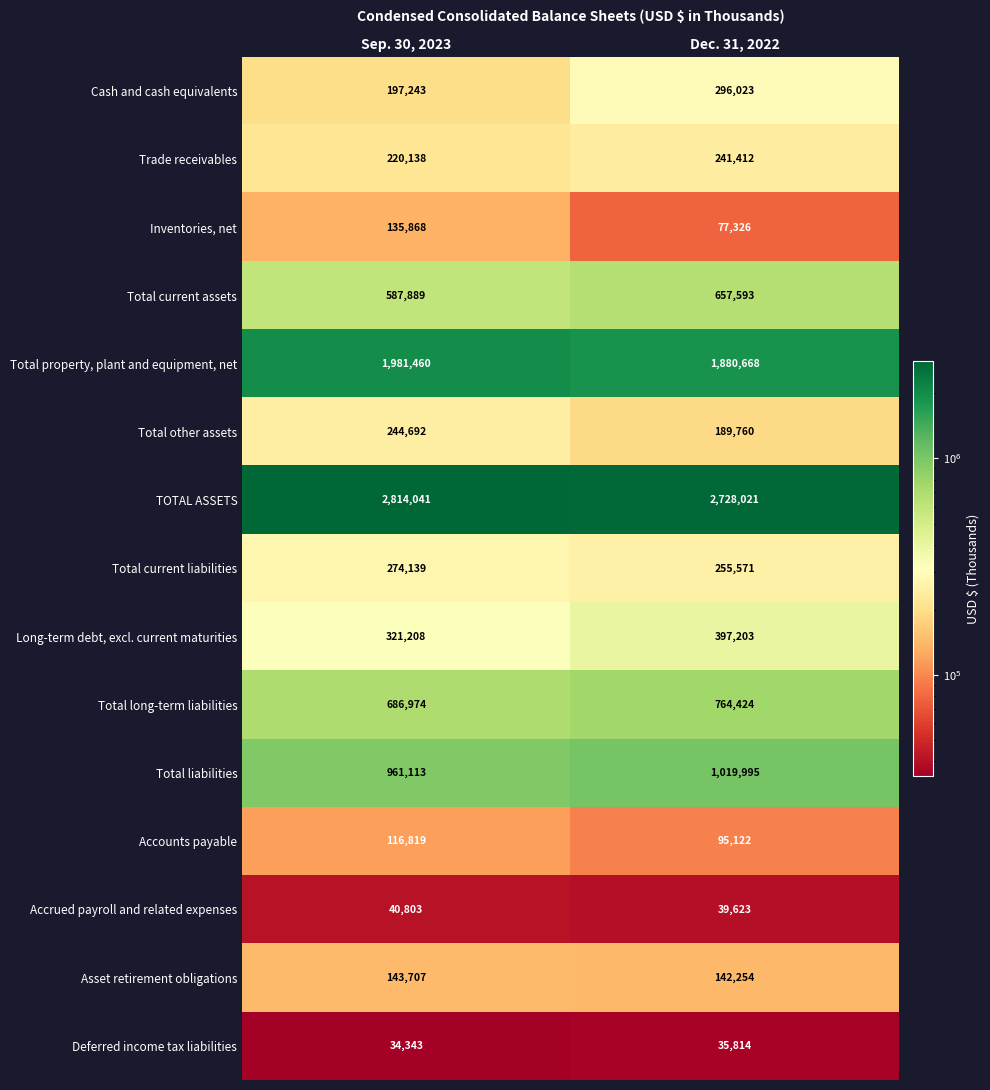

What is the difference between the highest and lowest values at Sep. 30, 2023?

2779698